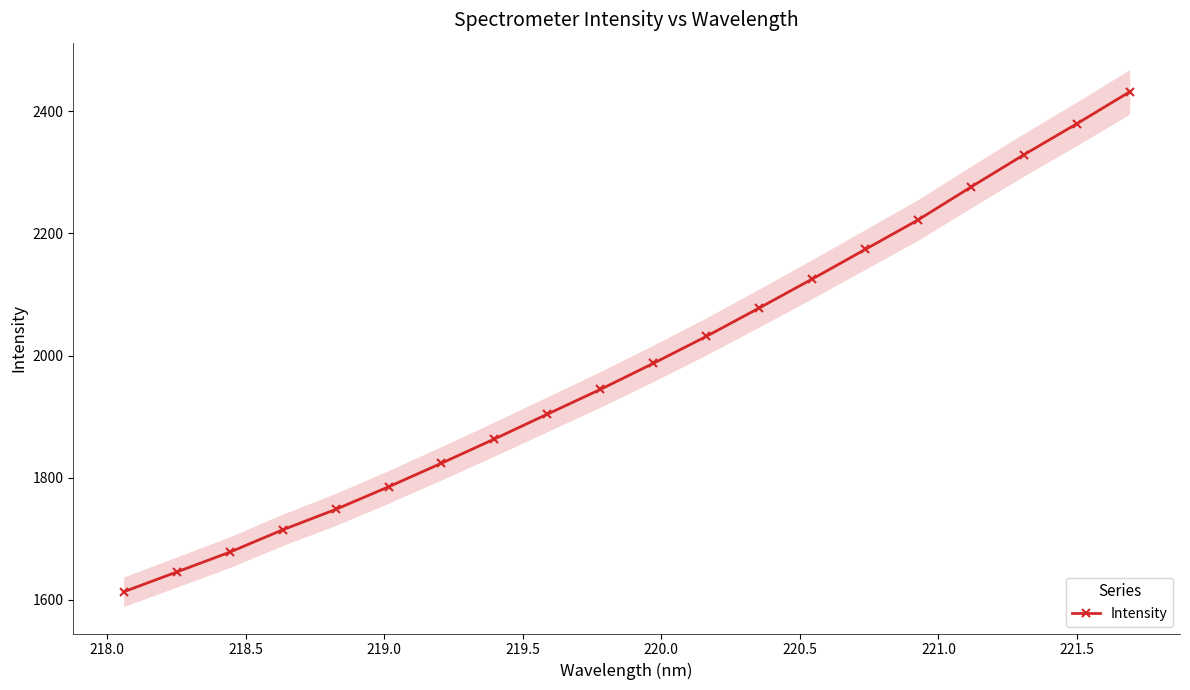

Reading left to right, transcribe all the data shown in this chart.

1613.3	1645.7	1678.1	1714.7	1748.1	1785.1	1823.8	1863.5	1904.1	1944.6	1987.2	2031.3	2077.8	2125.2	2173.5	2221.9	2275.8	2328.6	2379.3	2431.6